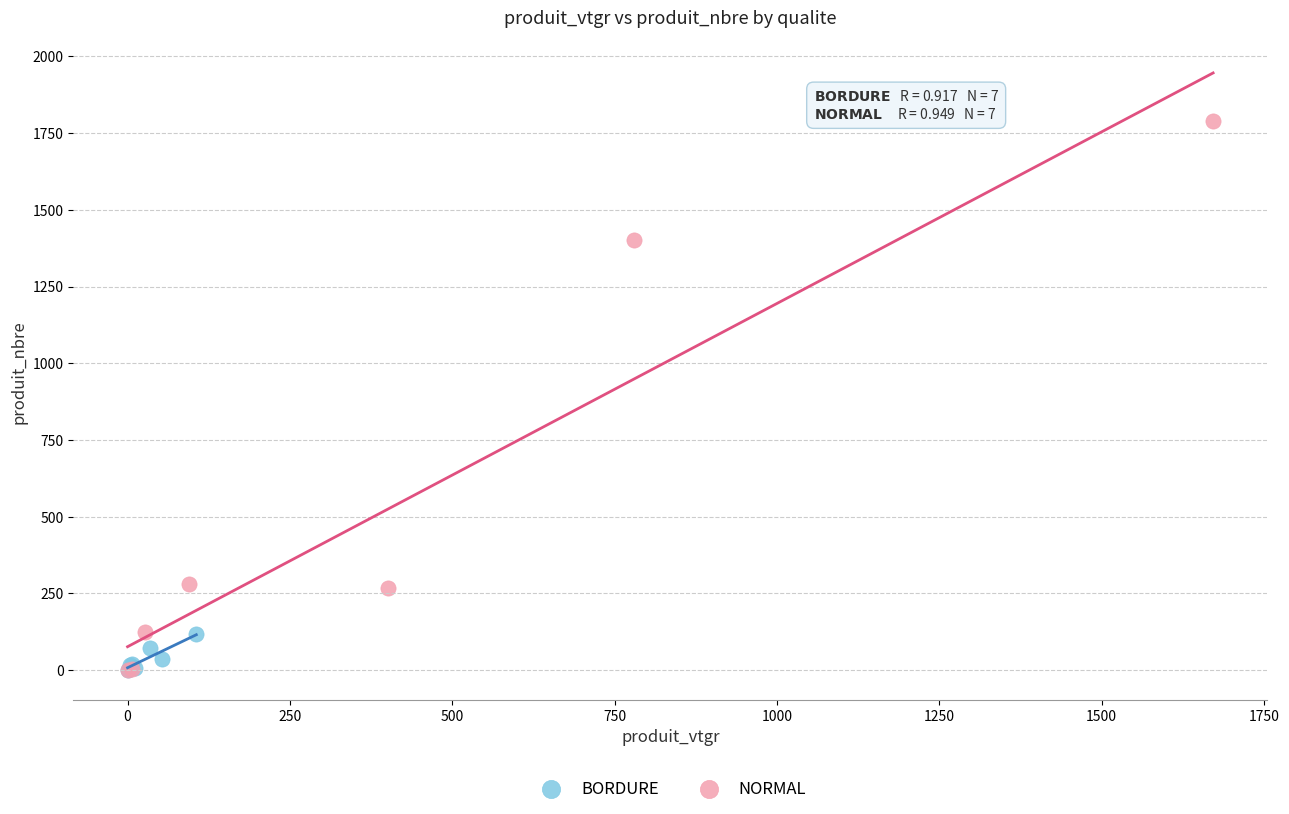

Which series contains the highest Y value?

NORMAL